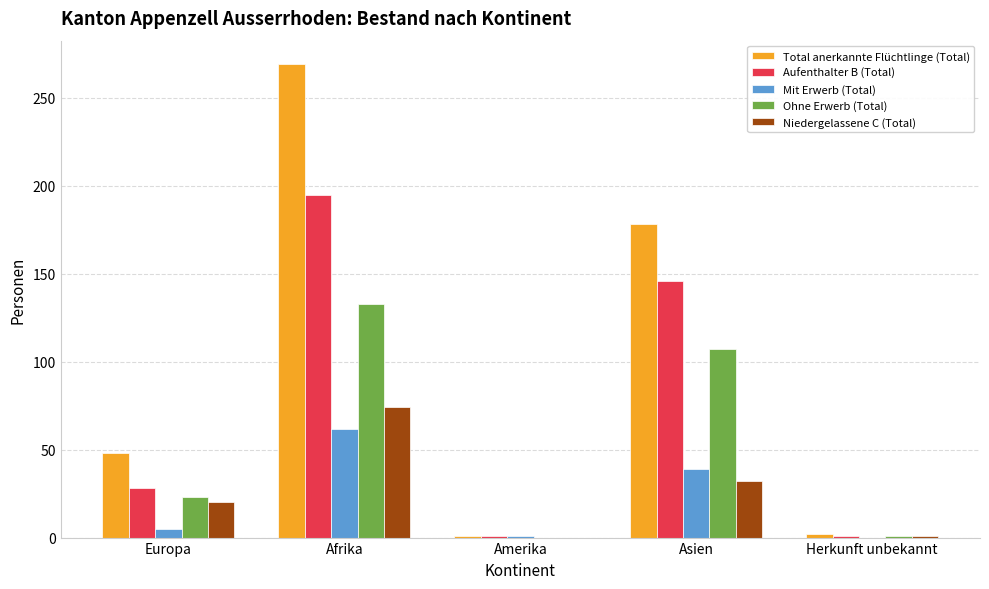

What is the average value of the Niedergelassene C (Total) series?

25